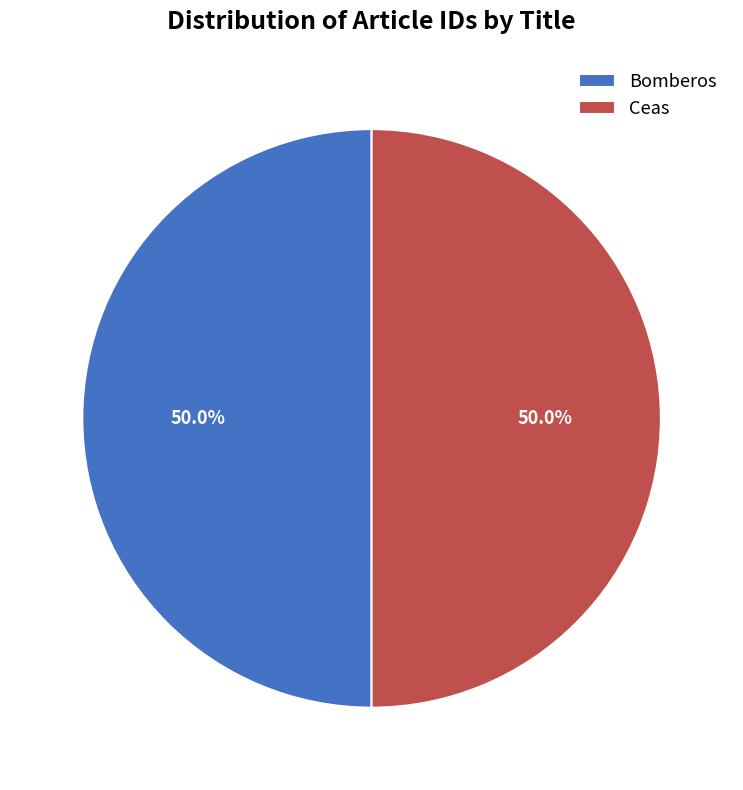

Is it true that Bomberos is 50% of the pie?

True